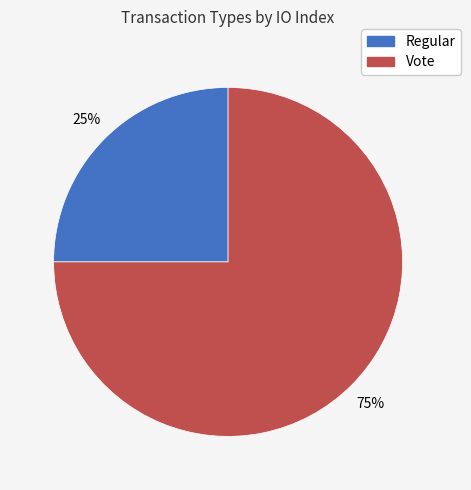

To the nearest percent, what is the combined percentage of Regular and Vote?

100%